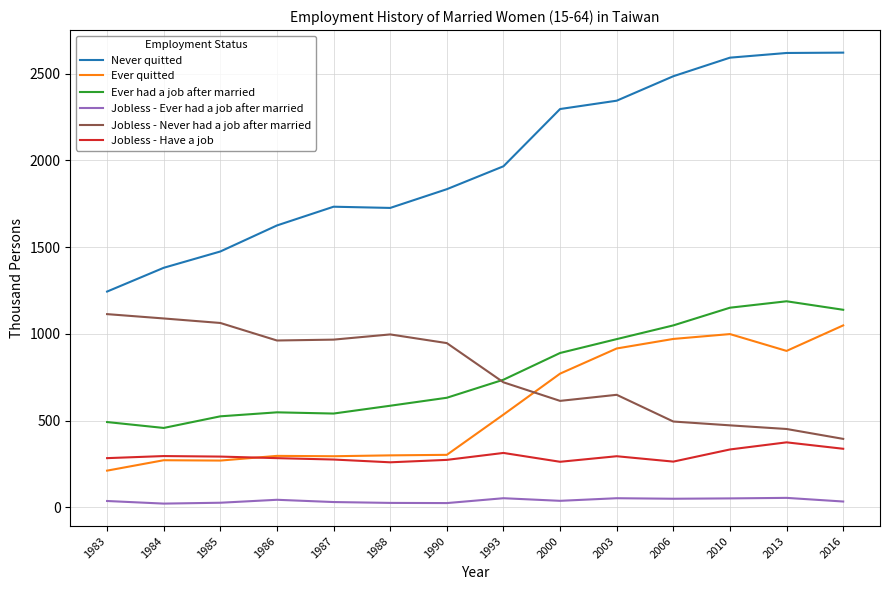

True or false: Jobless - Ever had a job after married and Ever had a job after married intersect in this chart.

False